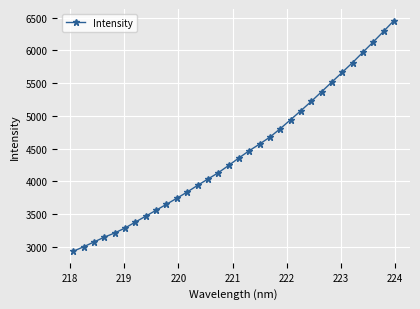

How many categories are shown in the chart?

32